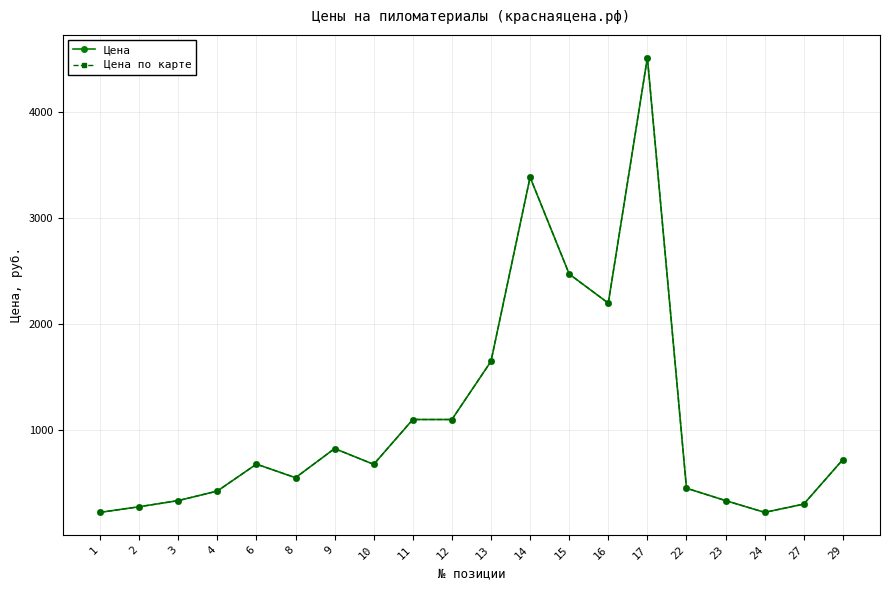

True or false: Цена по карте and Цена cross at least once.

False